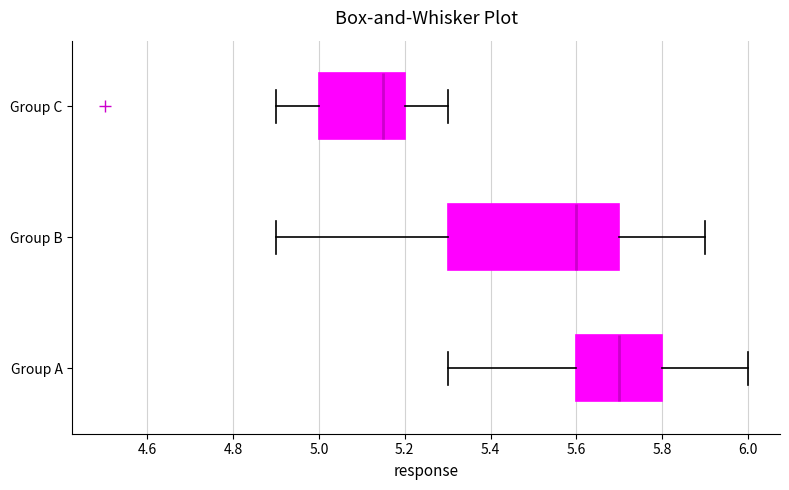

Which box has the furthest to the right median line?

Group A